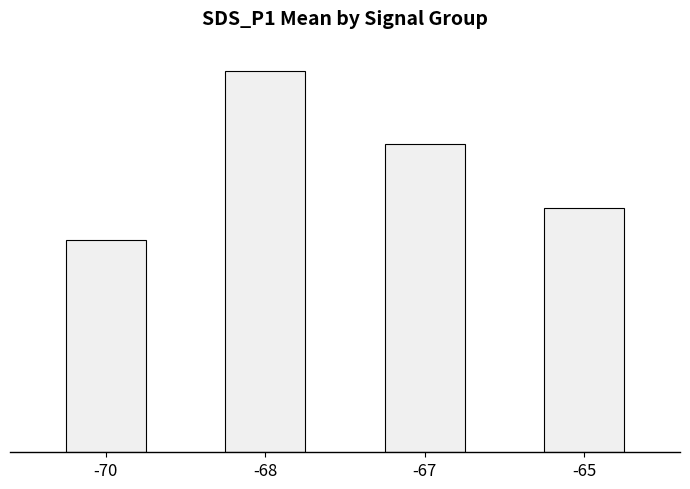

How many series are shown in this chart?

1